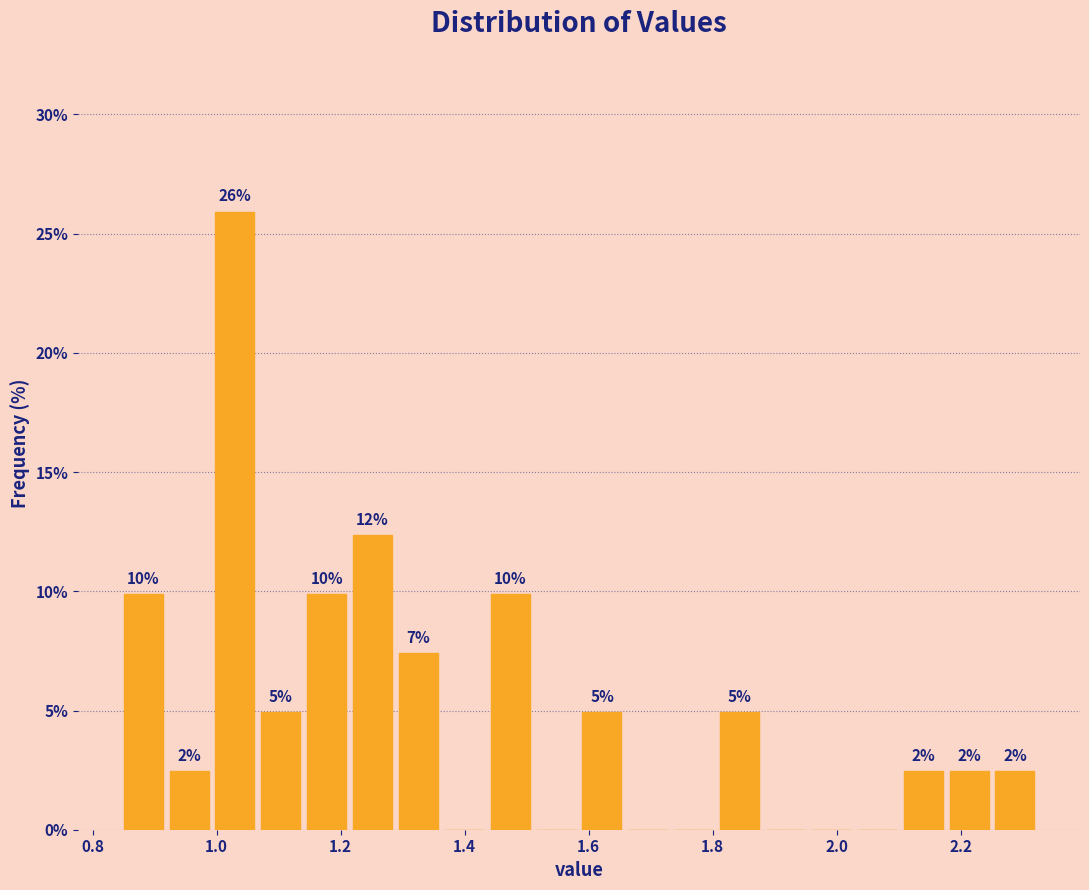

Read against the x-axis, roughly where is the centre of the tallest bar?

1.02